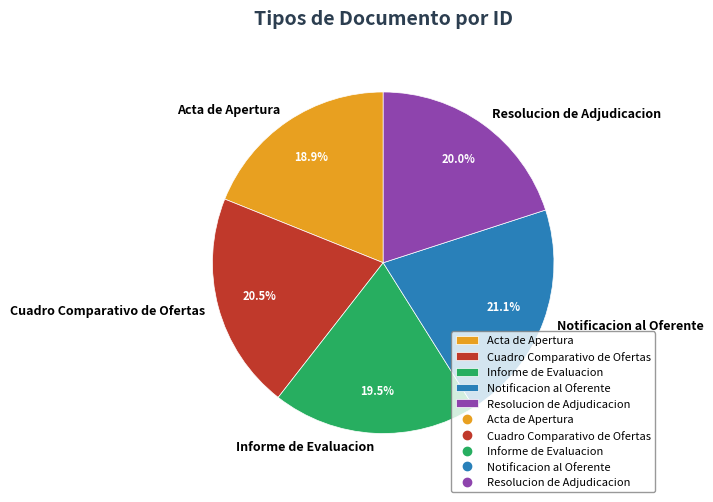

How many slices are in this pie chart?

5